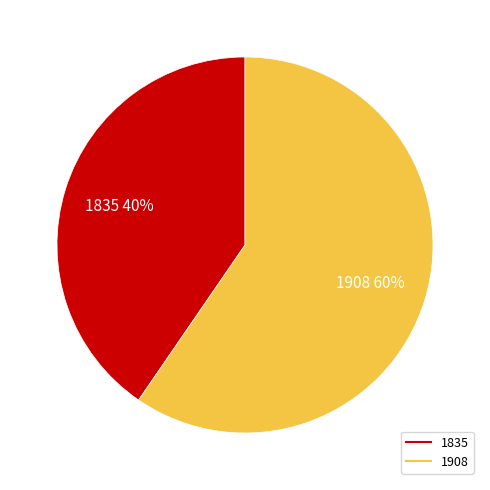

What is the largest slice in the pie chart?

1908